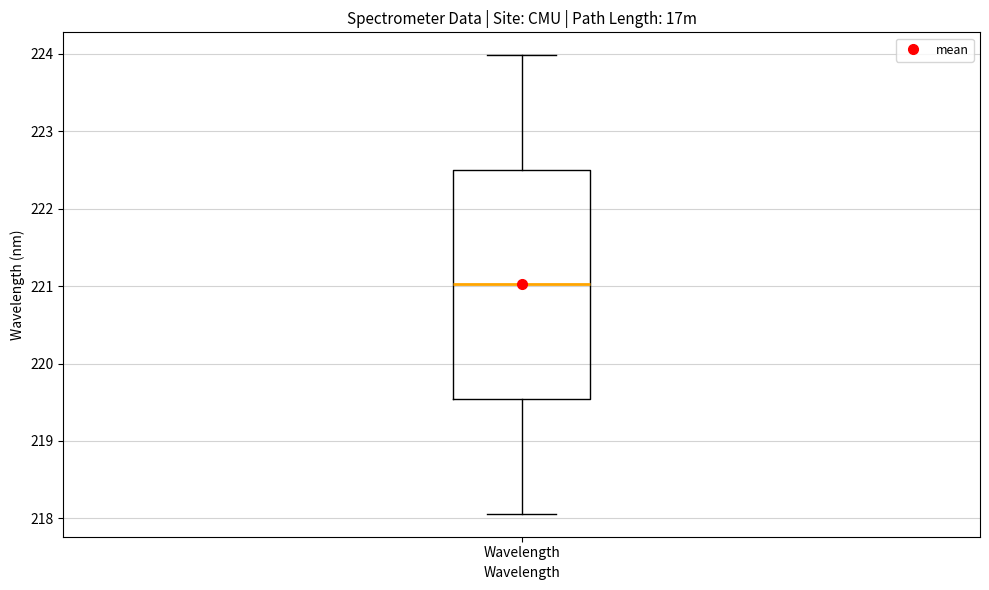

Where is the upper edge of the box for Wavelength on the y-axis? The values are not printed on the chart, so give them approximately, as read against the axis.

222.5